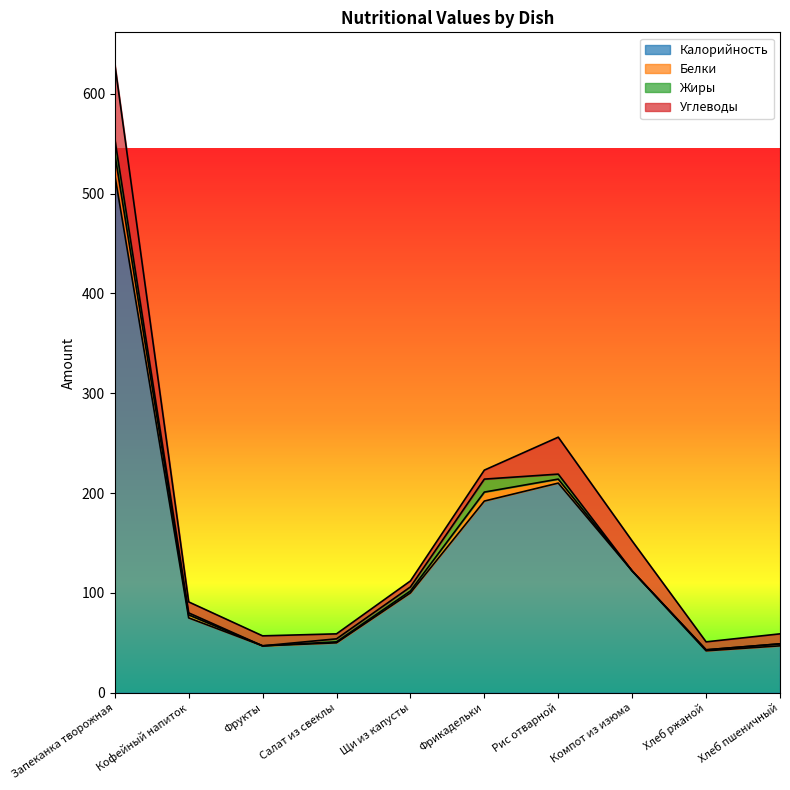

Is the value of Жиры at Запеканка творожная greater than the value of Углеводы at Фрикадельки?

Yes